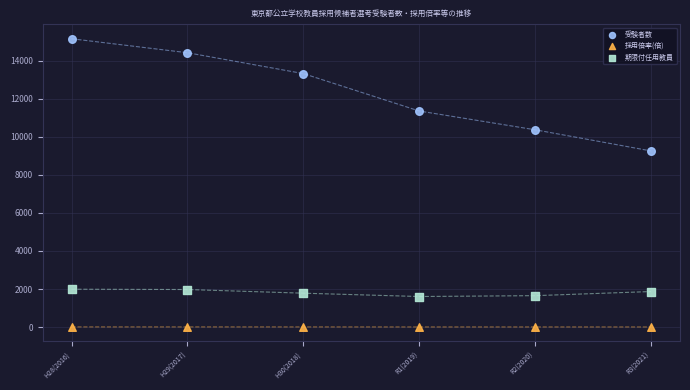

Which series has the widest spread of Y values?

受験者数